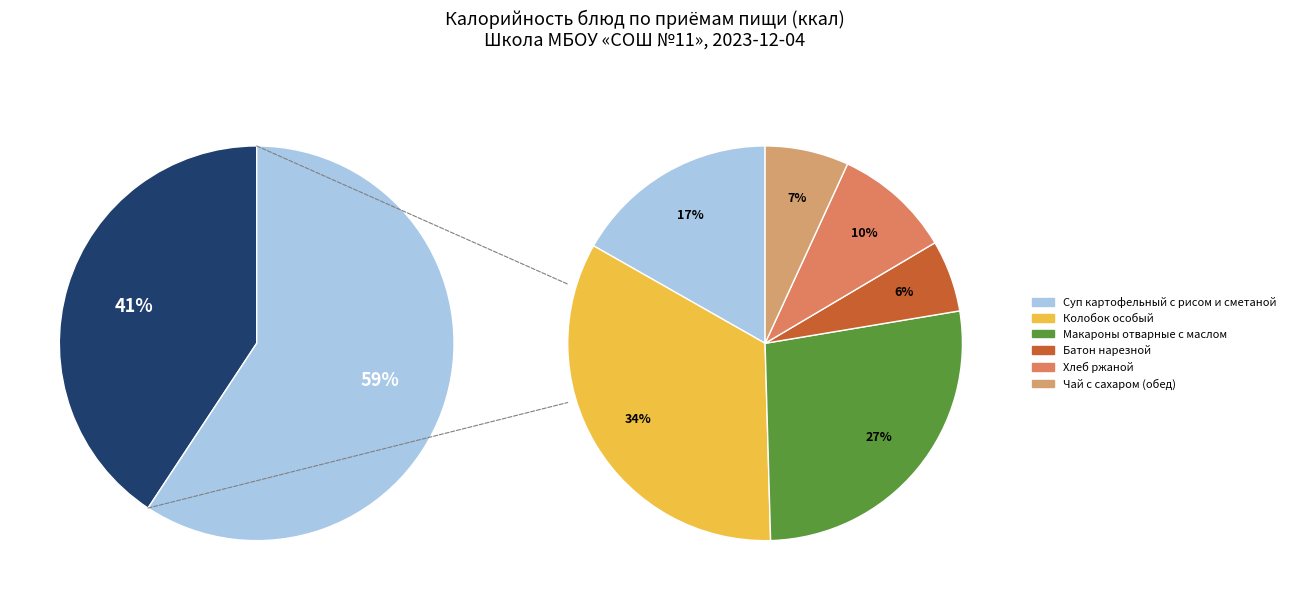

Do Чай с сахаром (обед) and Каша рисовая на молоке с маслом together represent more than half of the pie?

No